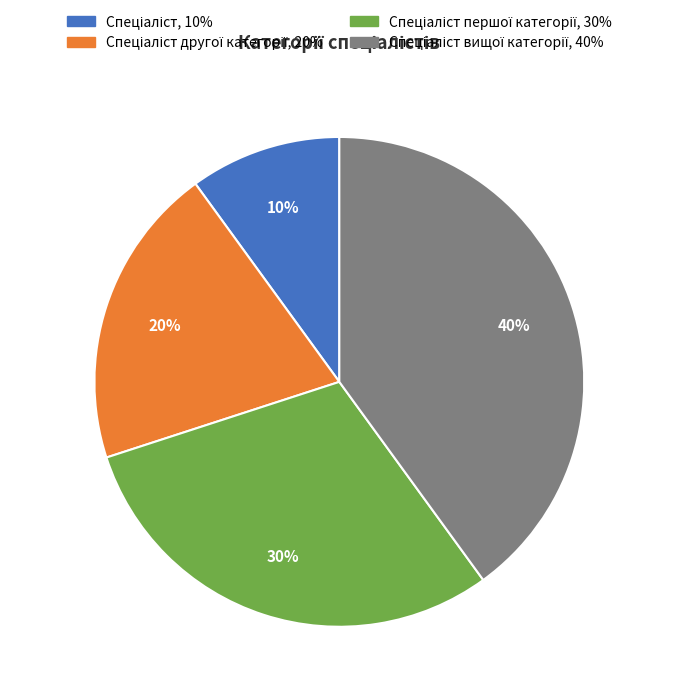

To the nearest percent, what is the difference between the largest and smallest slice percentages?

30%